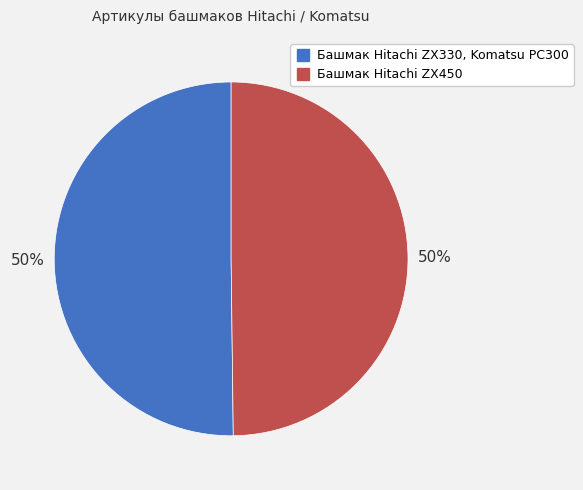

Is it true that Башмак Hitachi ZX450 is 50% of the pie?

True